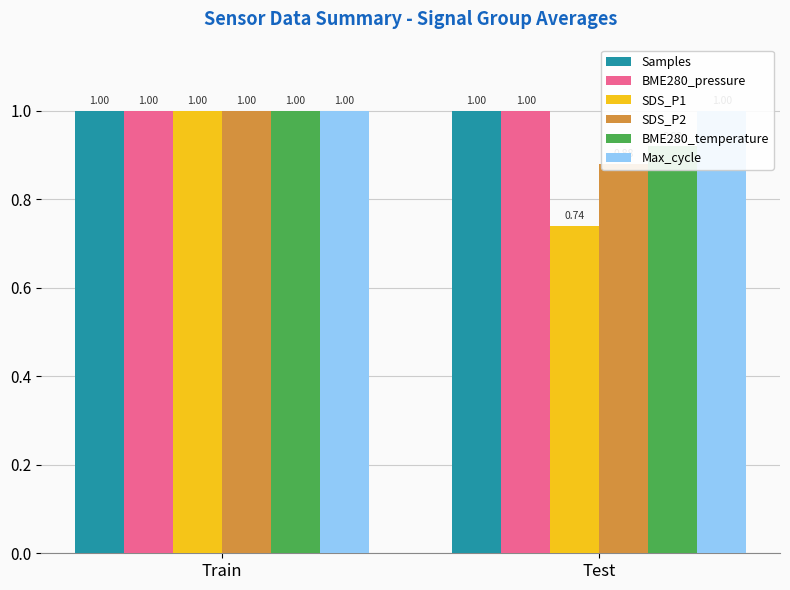

Reading left to right, transcribe all the data shown in this chart.

Samples: Train=1.0	Test=1.0
BME280_pressure: Train=1.0	Test=1.0
SDS_P1: Train=1.0	Test=0.7
SDS_P2: Train=1.0	Test=0.9
BME280_temperature: Train=1.0	Test=0.9
Max_cycle: Train=1.0	Test=1.0